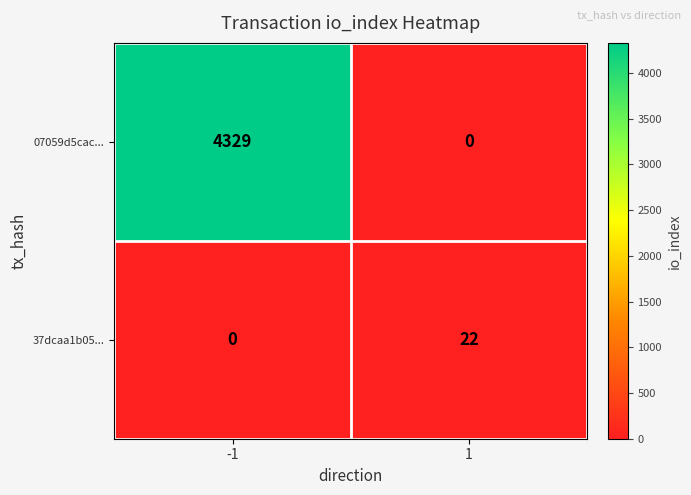

The value of 37dcaa1b05... at -1 is 0. True or false?

True